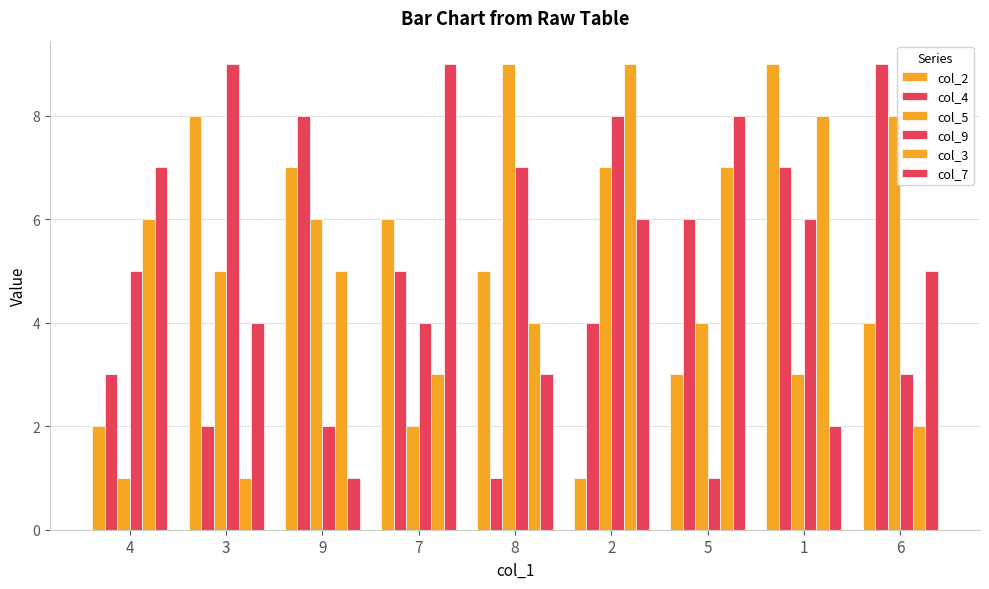

Which series has the widest spread of values?

col_2